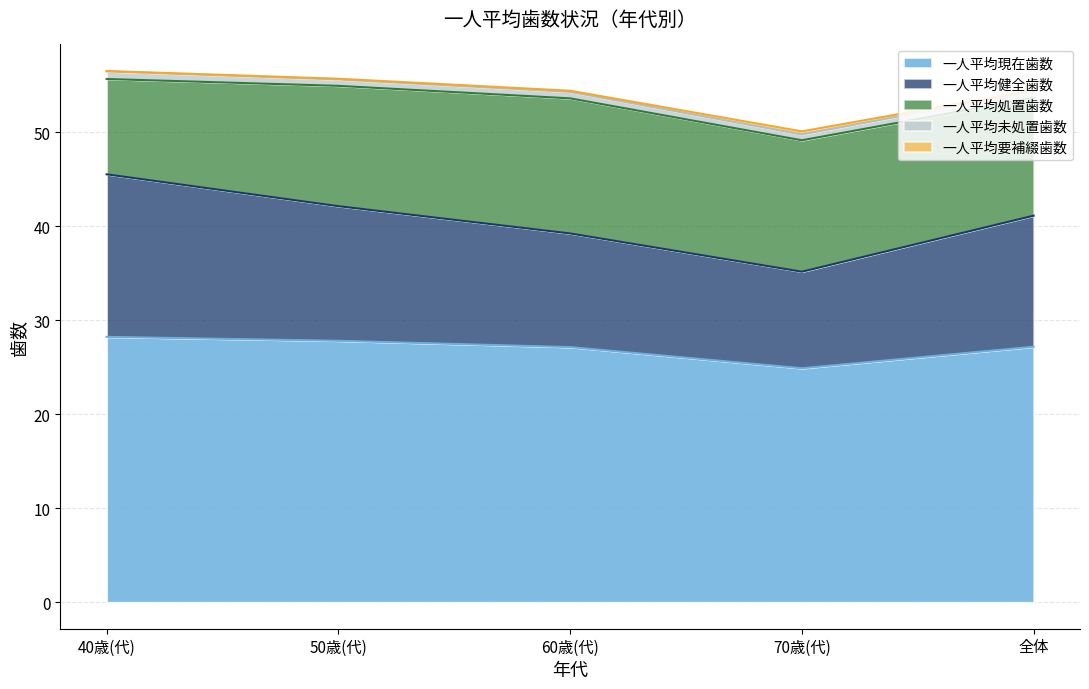

How many data points in 一人平均現在歯数 are less than 27?

1